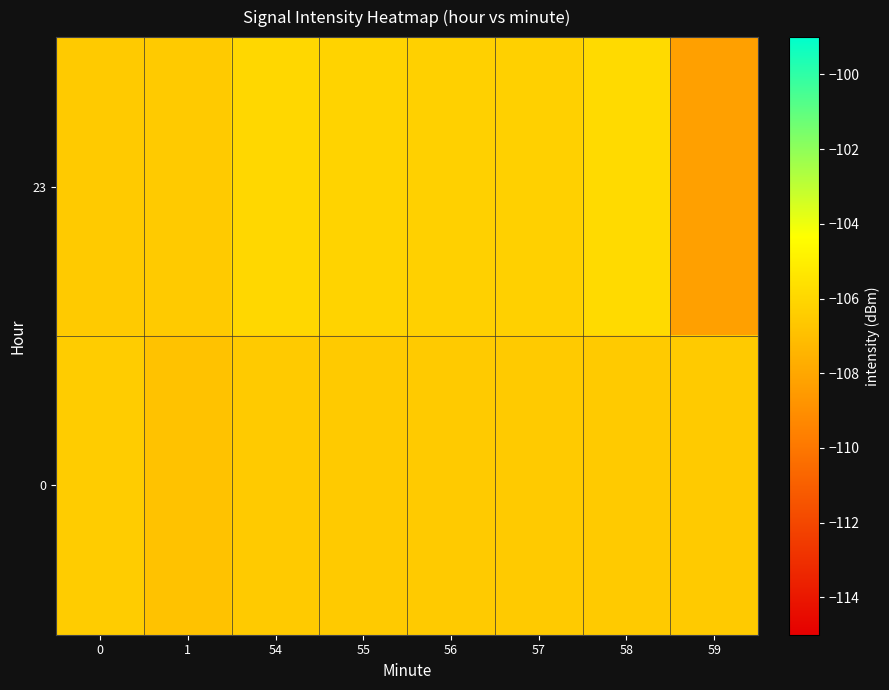

What is the total value across all series at 59?

-214.8